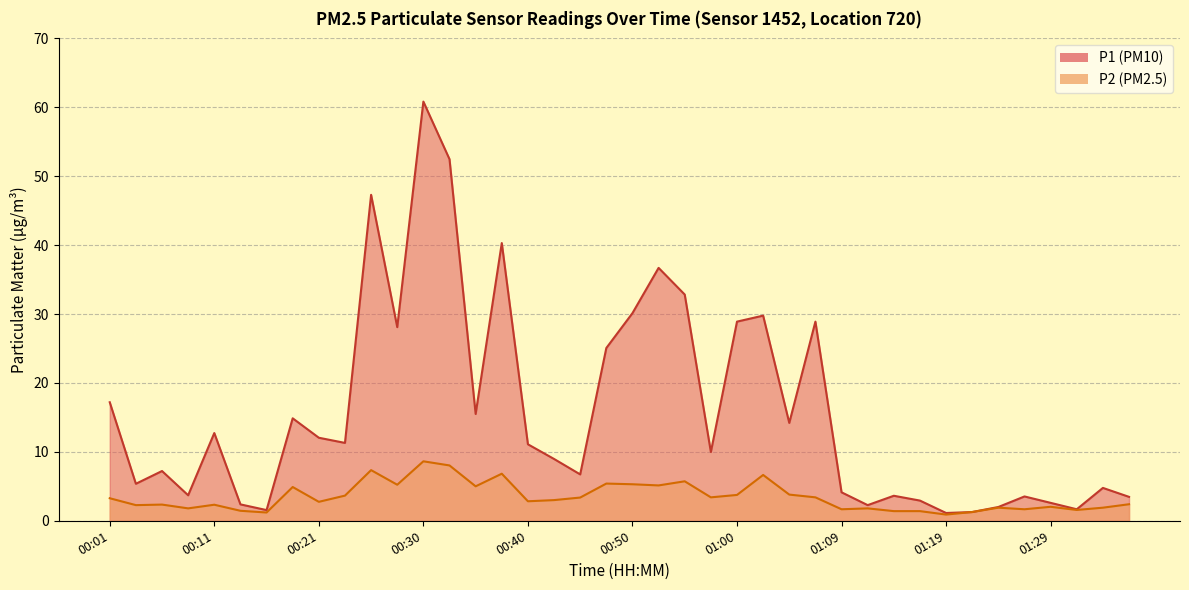

Between 01:17 and 00:18, which is larger?

00:18